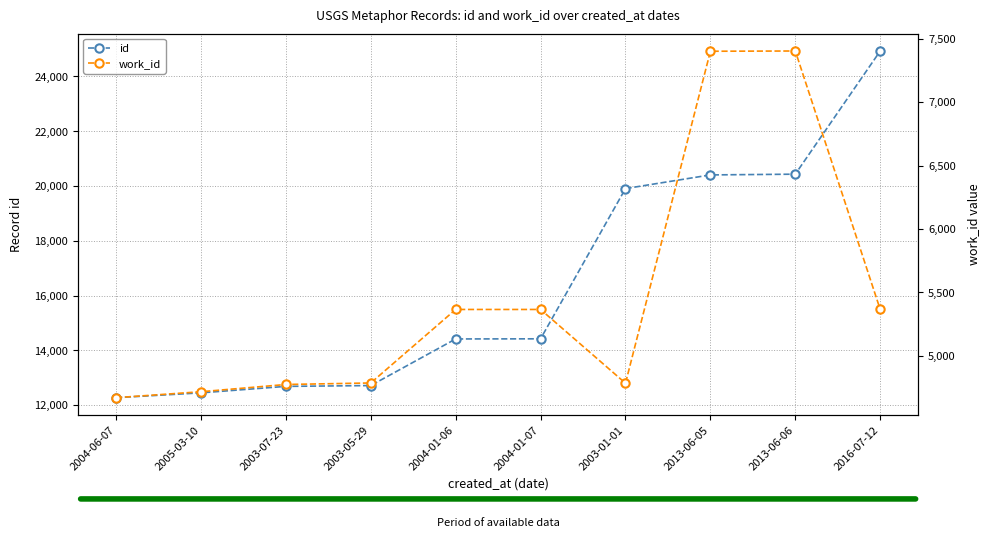

True or false: id and work_id cross at least once.

False